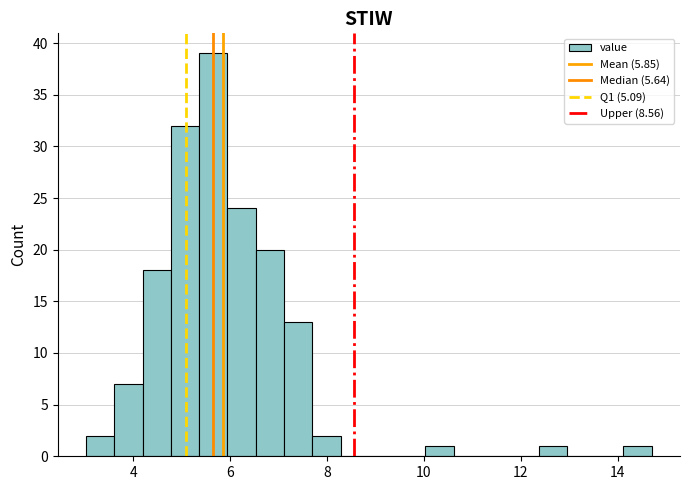

Read against the x-axis, roughly where is the centre of the tallest bar?

5.6